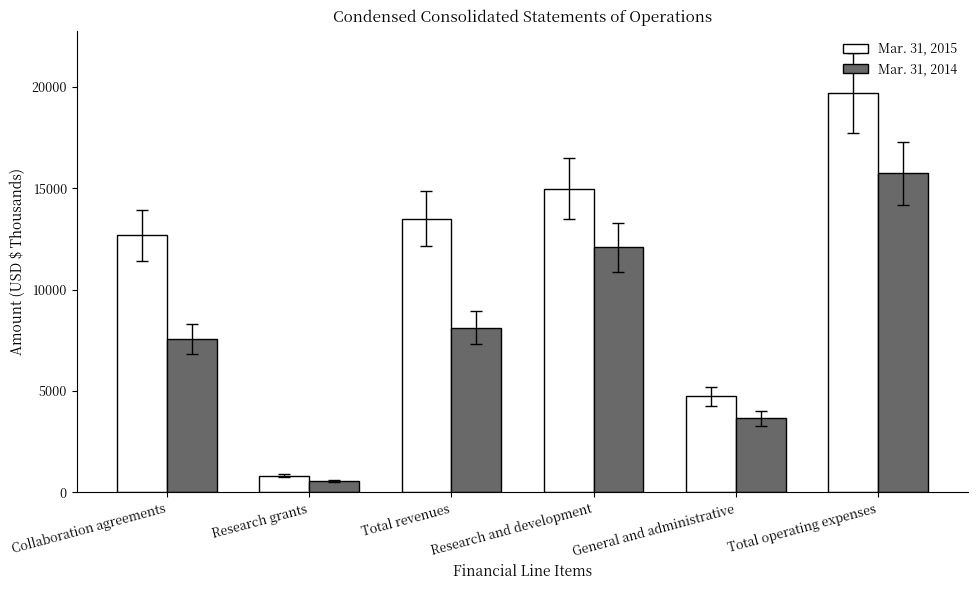

Reading right to left, list all the values displayed in this chart.

Mar. 31, 2015: 19712	4732	14980	13491	820	12671
Mar. 31, 2014: 15727	3644	12083	8116	548	7568